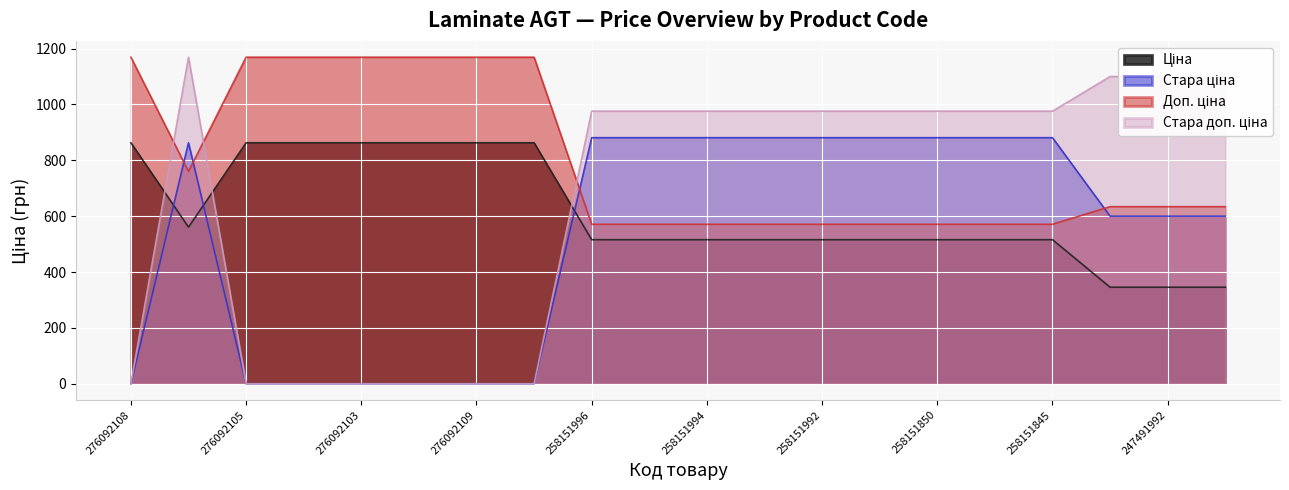

How many series are shown in this chart?

4